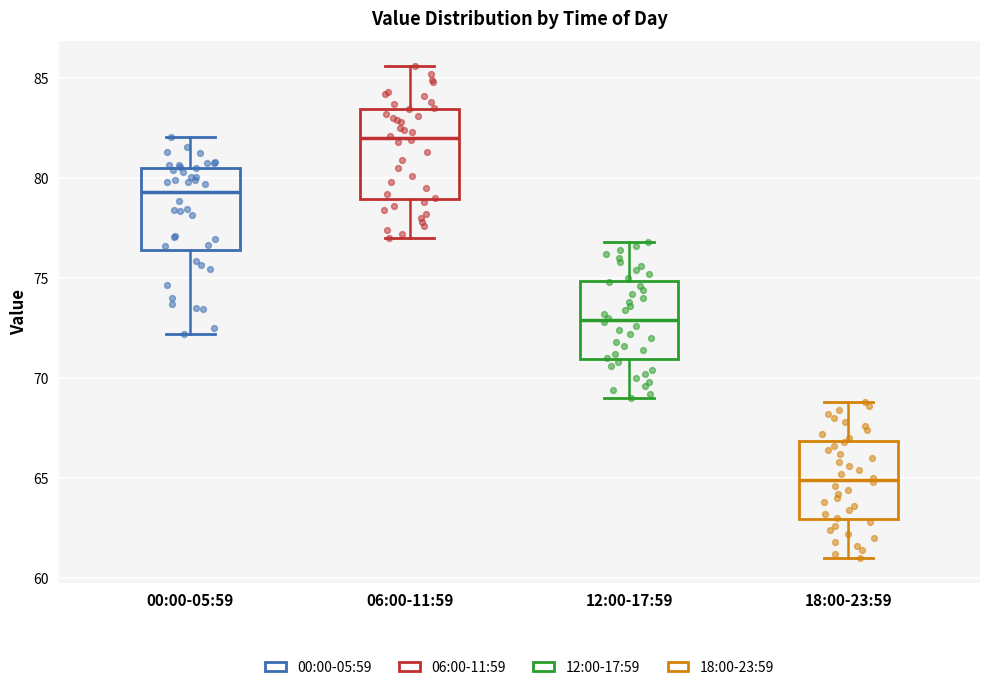

Reading left to right, transcribe this box plot: for each box, give where its median line is, the range the box spans, and where its two whiskers end, as read against the y-axis. The values are not printed on the chart, so give them approximately, as read against the axis.

00:00-05:59: median 79.5, box 76.5 to 80.5, whiskers 72.0 to 82.0
06:00-11:59: median 82.0, box 79.0 to 83.5, whiskers 77.0 to 85.5
12:00-17:59: median 73.0, box 71.0 to 75.0, whiskers 69.0 to 77.0
18:00-23:59: median 65.0, box 63.0 to 67.0, whiskers 61.0 to 69.0